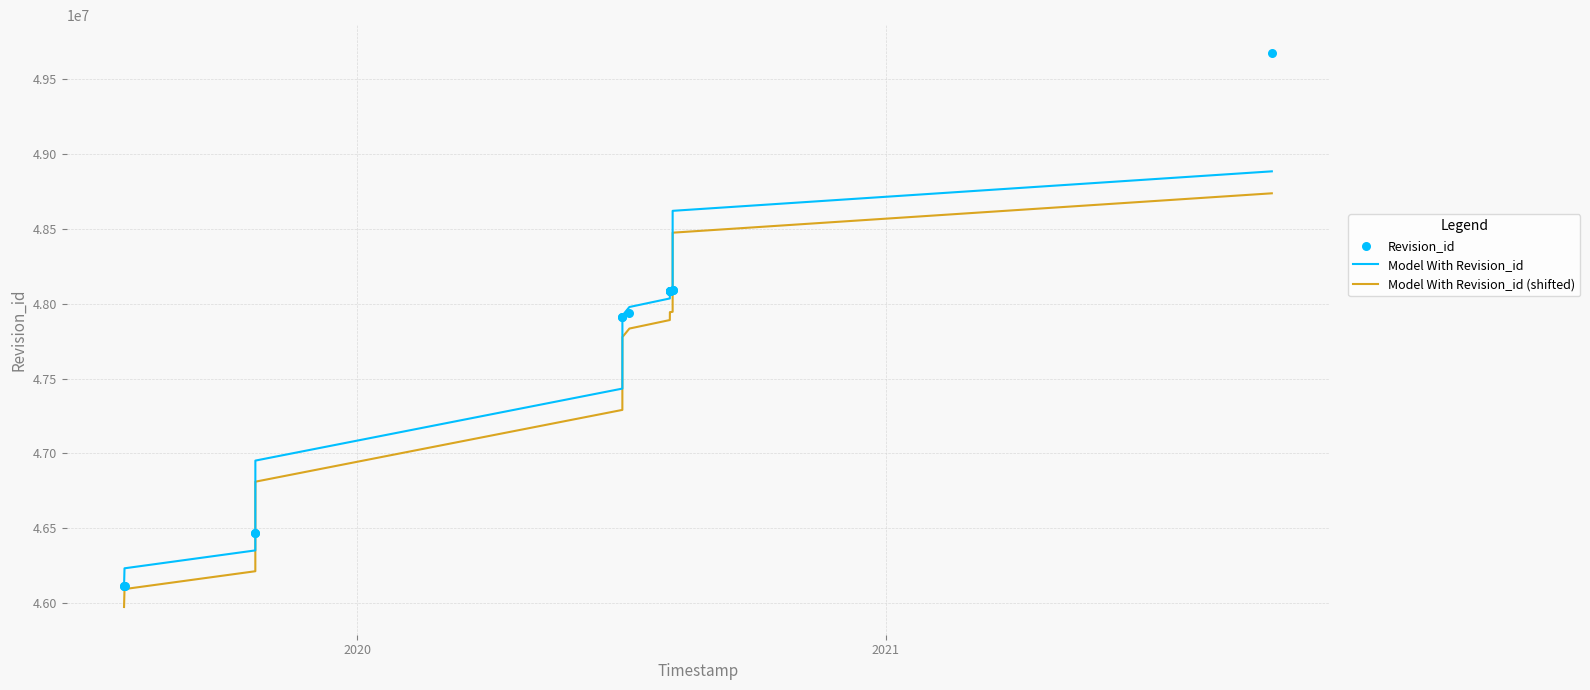

What are all the series names shown in the legend?

Model With Revision_id, Model With Revision_id (shifted), Revision_id